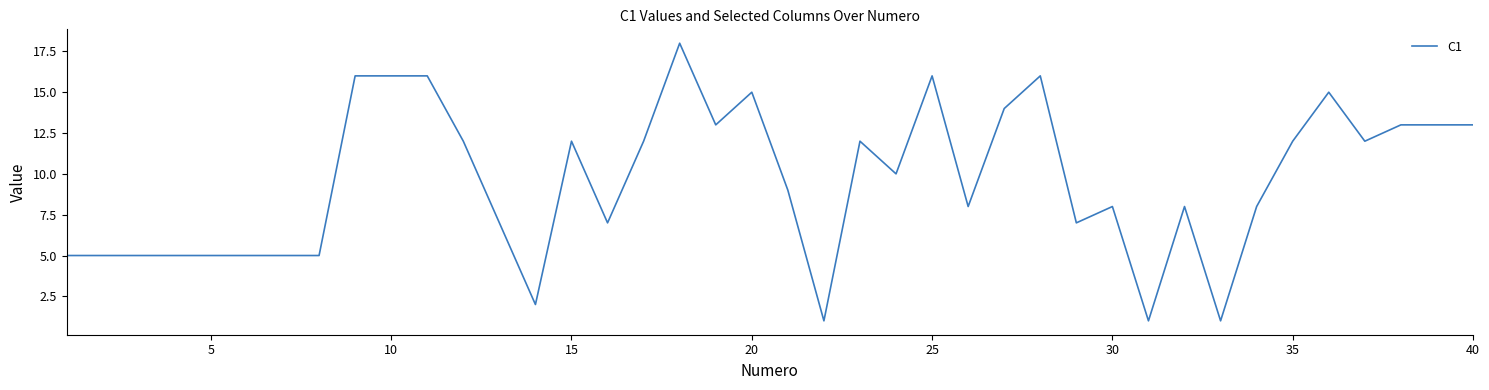

What is the greatest value displayed?

18